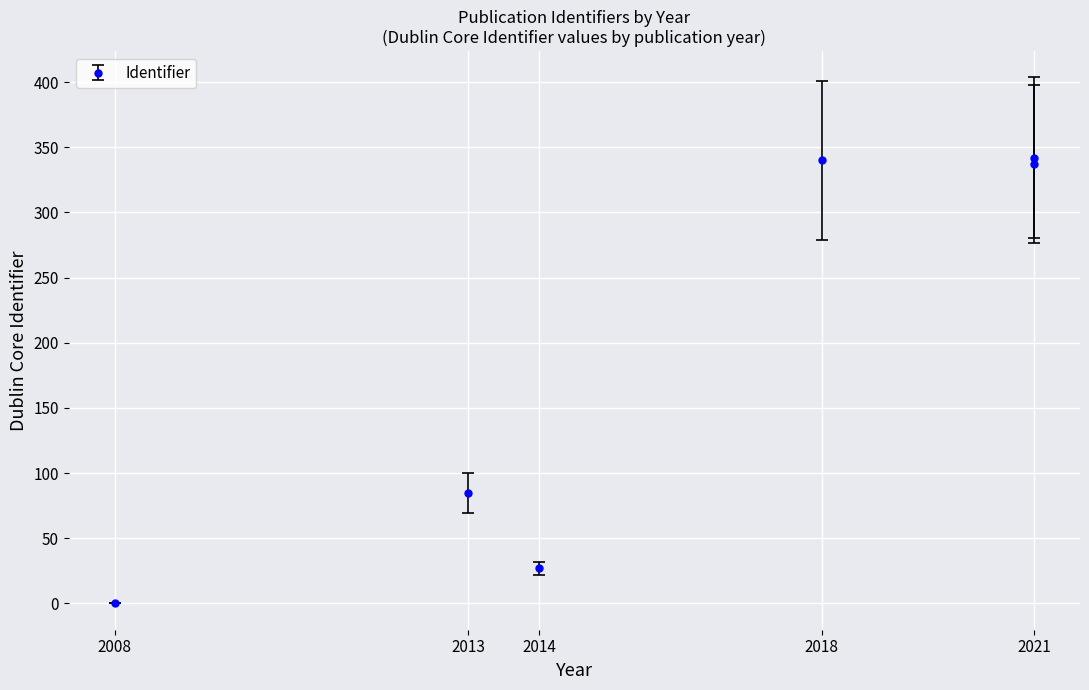

How many points are higher than both their immediate neighbors (excluding endpoints)?

2